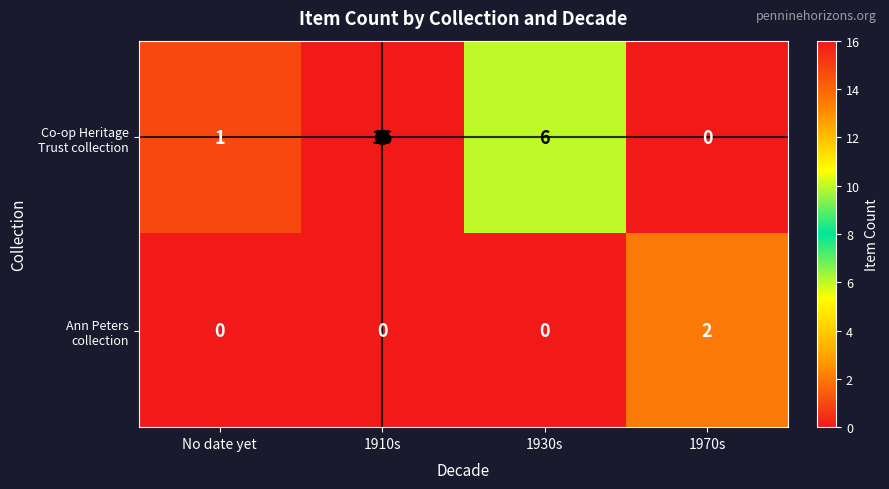

What is the difference between the highest and lowest values at 1910s?

16